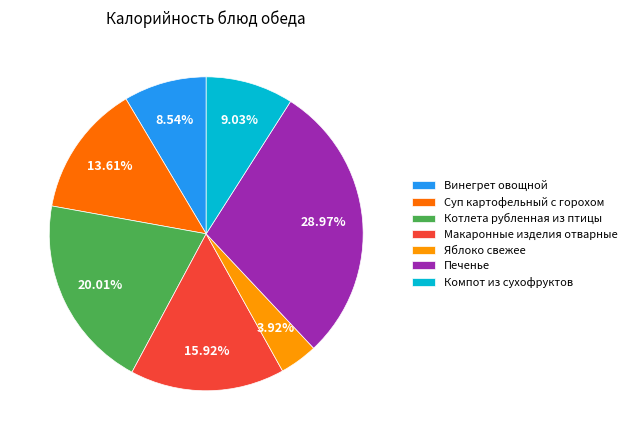

Which has a higher value, Винегрет овощной or Котлета рубленная из птицы?

Котлета рубленная из птицы